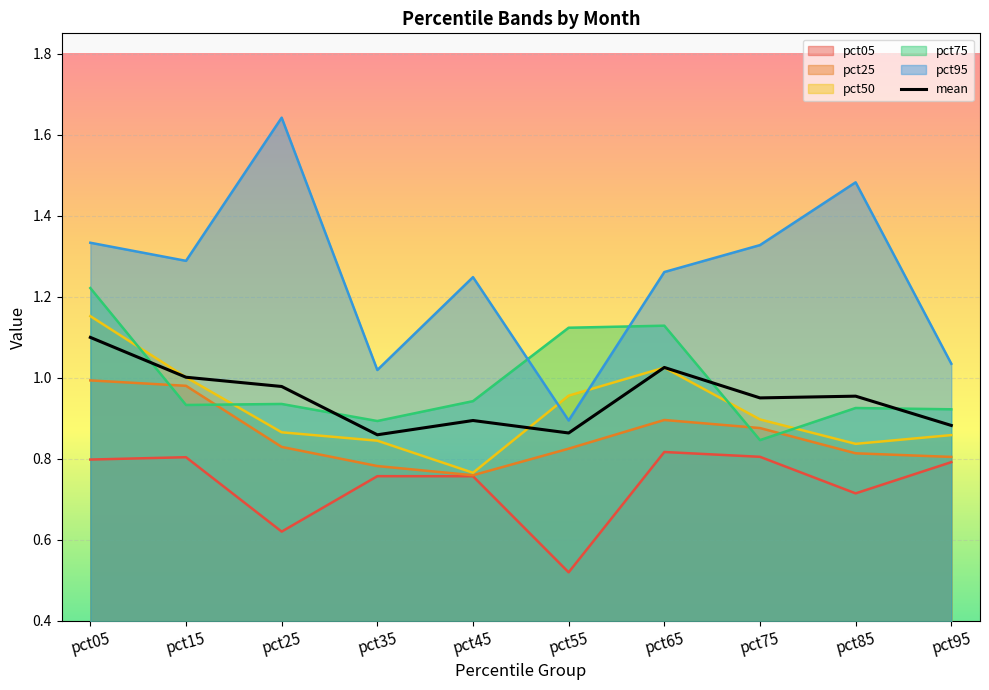

What is the sum of all pct75 values?

9.9